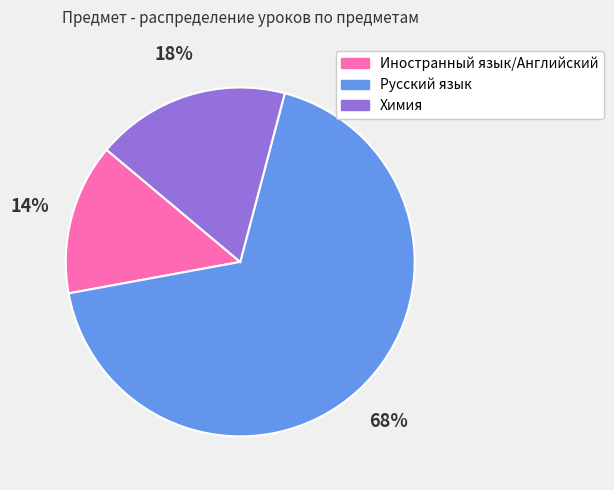

To the nearest percent, what is the difference between the largest and smallest slice percentages?

54%